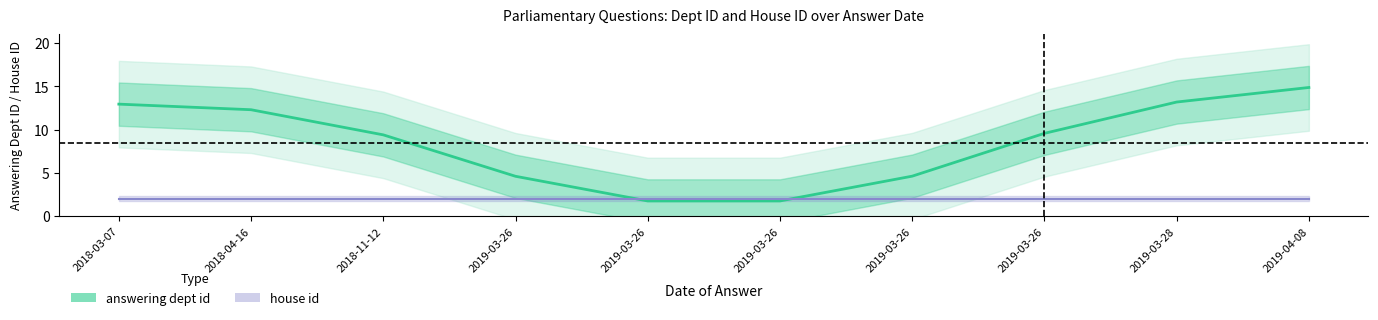

How many lines are shown in the chart?

2